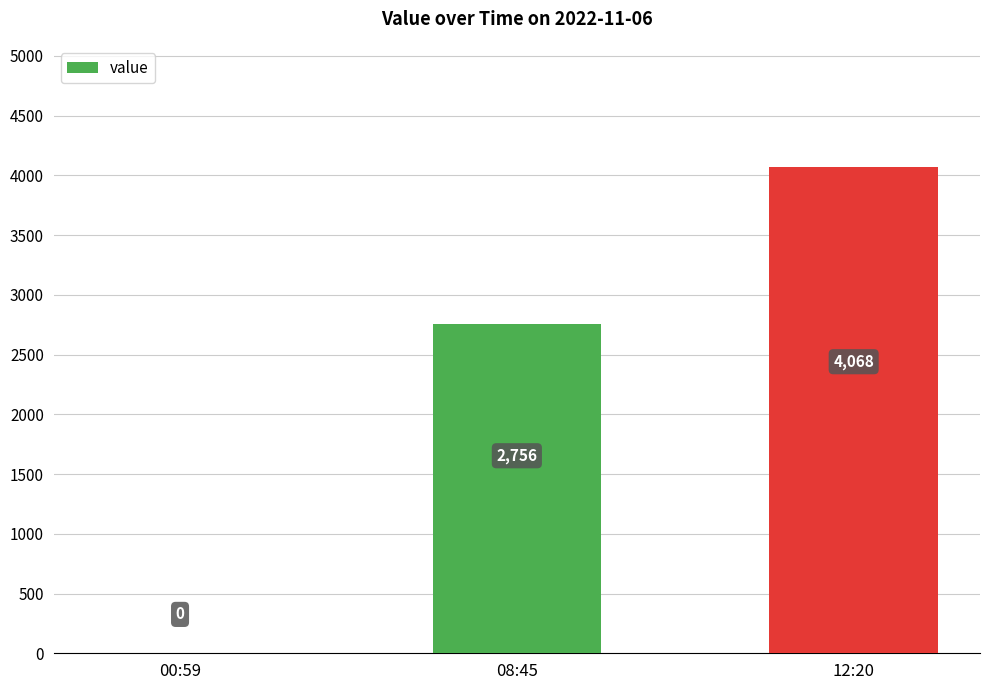

Between 00:59 and 08:45, which is larger?

08:45